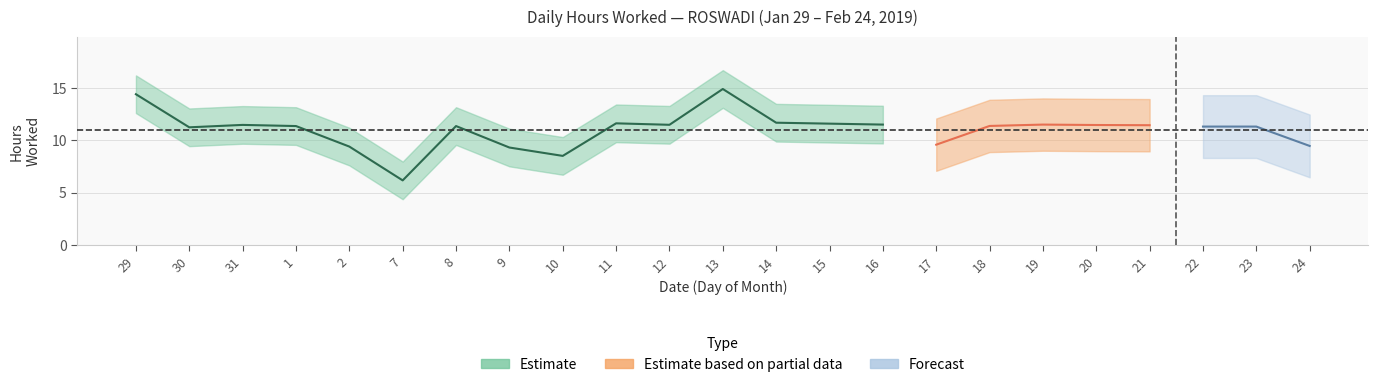

What is the average value?

11.0